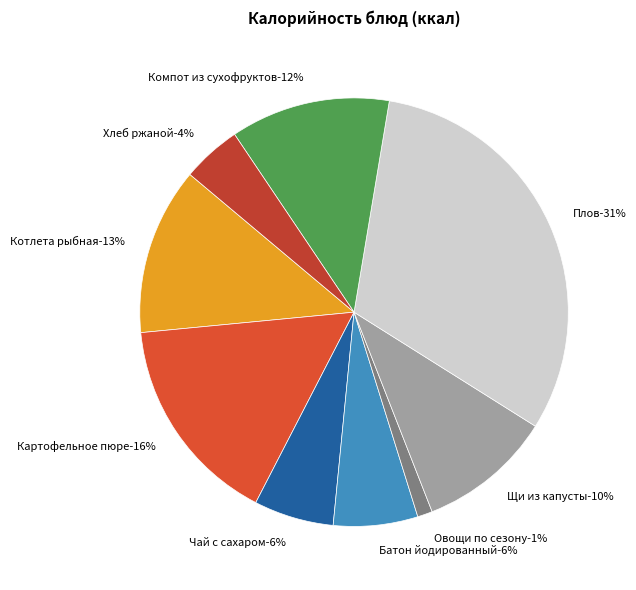

Is it true that Овощи по сезону is 7% of the pie?

False